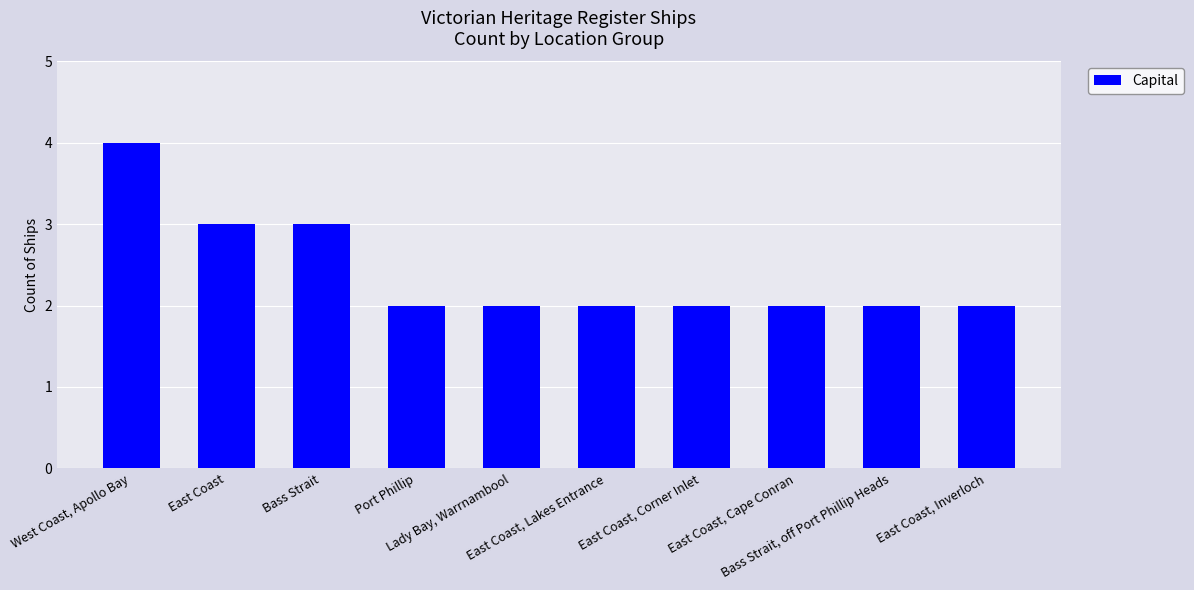

How many series are shown in this chart?

1